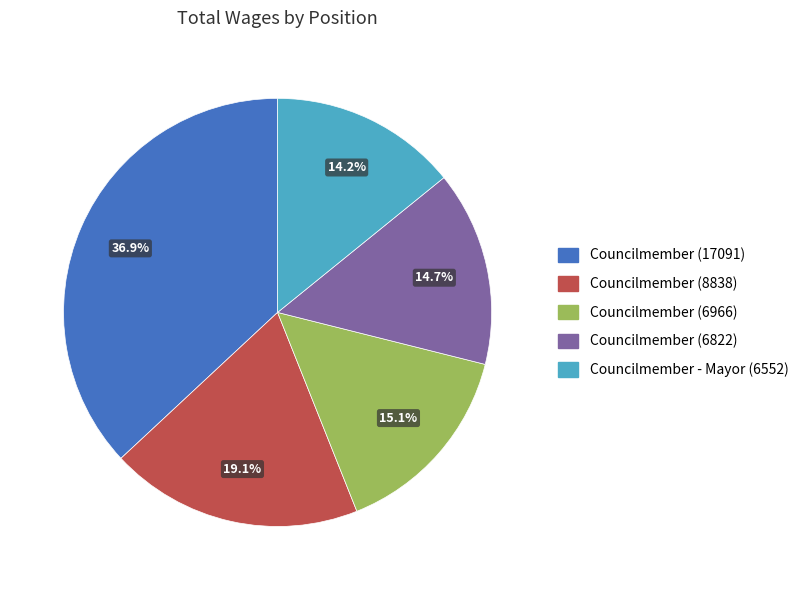

Which has a higher value, Councilmember - Mayor (6552) or Councilmember (8838)?

Councilmember (8838)